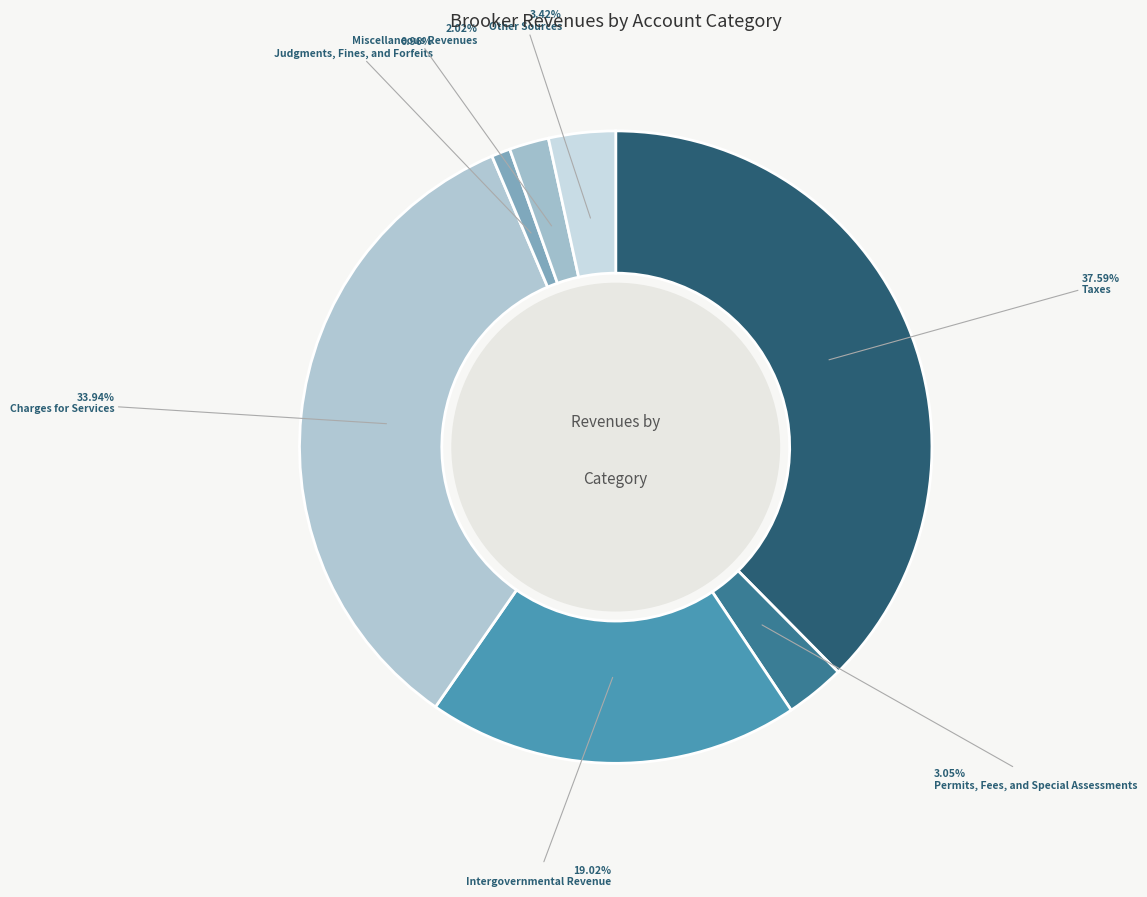

What portion of the pie excludes Taxes?

62.4%